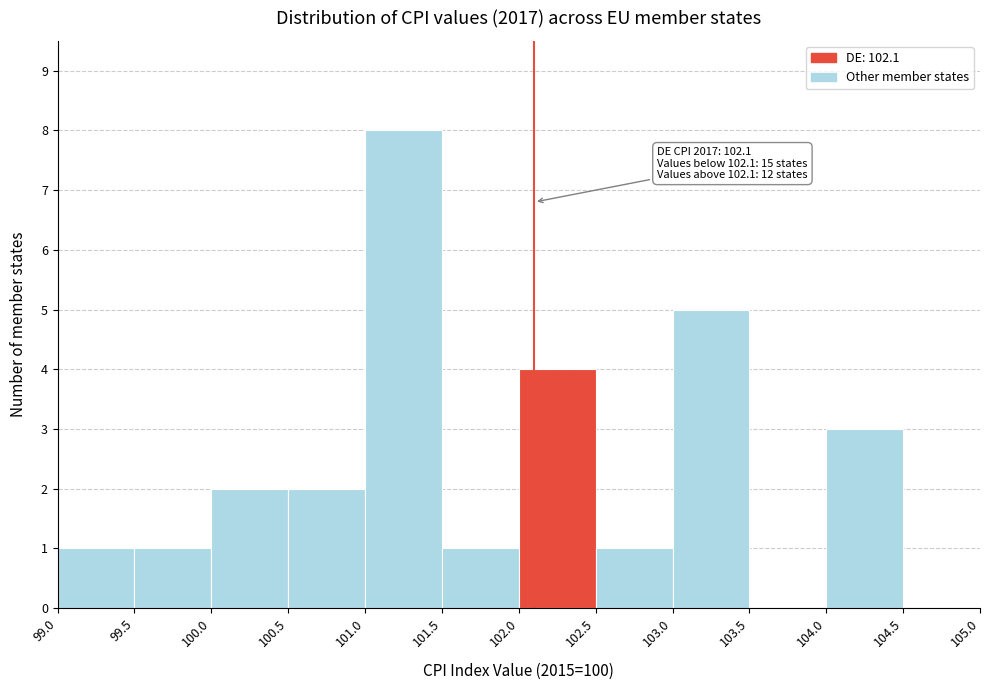

Which range on the x-axis has the tallest bar?

101.0 to 101.5